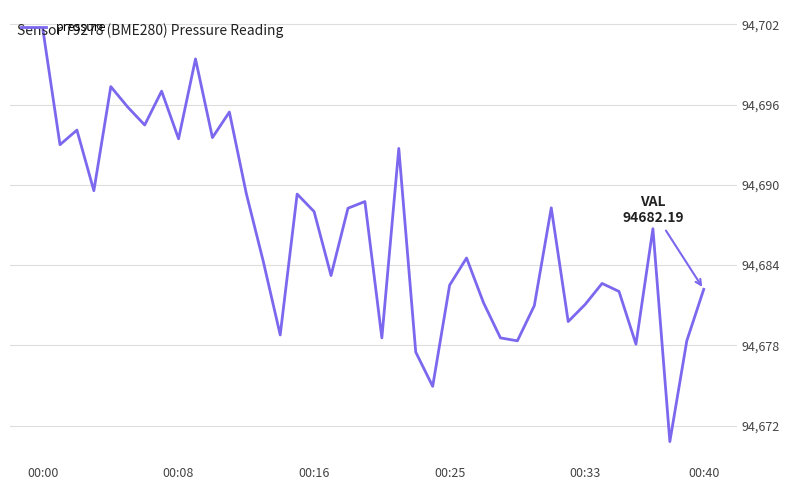

What is the minimum value shown in the chart?

94670.8